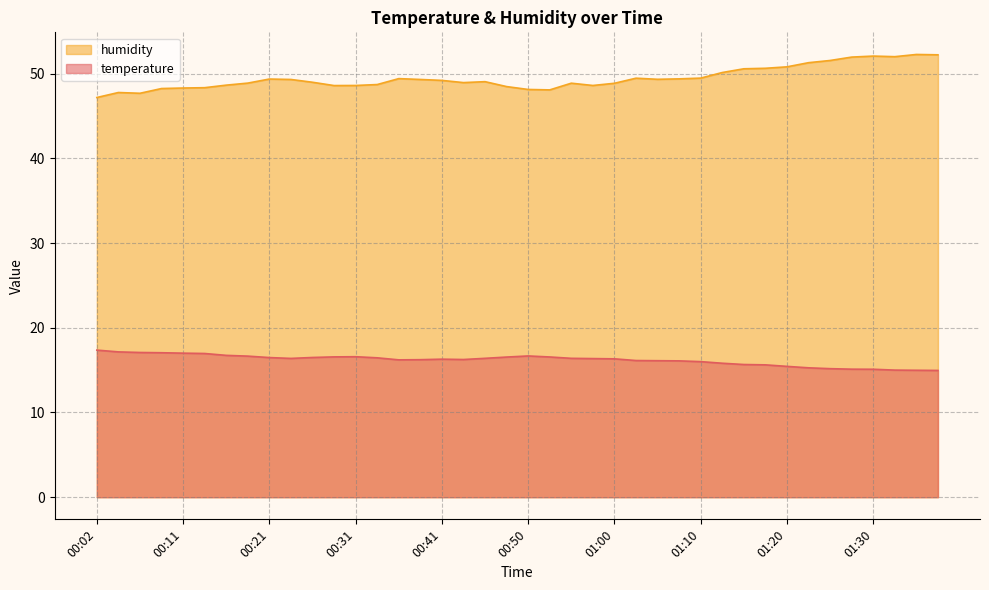

Which label corresponds to the smallest value in the chart?

01:37